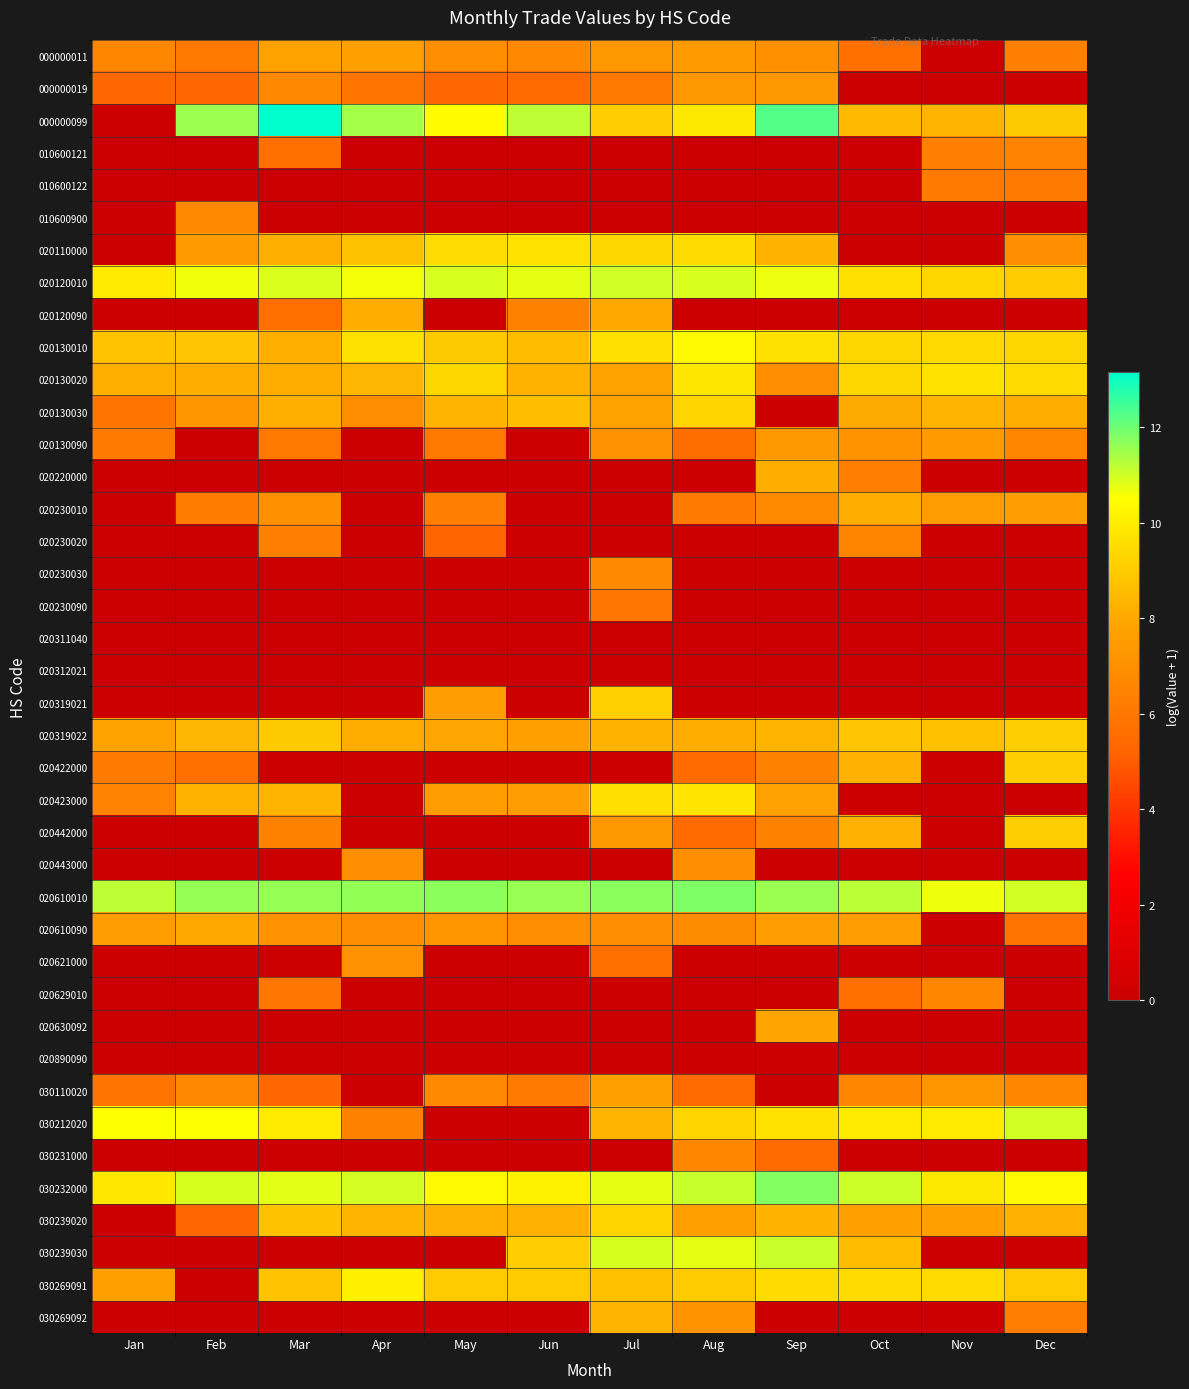

Reading left to right, what are all the values shown in this chart?

000000011: Jan=6.6	Feb=6.0	Mar=7.8	Apr=7.6	May=6.9	Jun=6.7	Jul=7.3	Aug=7.5	Sep=7.0	Oct=5.7	Nov=0.0	Dec=6.3
000000019: Jan=5.4	Feb=5.4	Mar=6.7	Apr=5.9	May=5.4	Jun=5.4	Jul=6.0	Aug=7.4	Sep=7.3	Oct=0.0	Nov=0.0	Dec=0.0
000000099: Jan=0.0	Feb=11.5	Mar=13.1	Apr=11.4	May=10.4	Jun=11.2	Jul=9.0	Aug=9.8	Sep=12.3	Oct=8.5	Nov=8.3	Dec=8.9
010600121: Jan=0.0	Feb=0.0	Mar=5.7	Apr=0.0	May=0.0	Jun=0.0	Jul=0.0	Aug=0.0	Sep=0.0	Oct=0.0	Nov=6.3	Dec=6.5
010600122: Jan=0.0	Feb=0.0	Mar=0.0	Apr=0.0	May=0.0	Jun=0.0	Jul=0.0	Aug=0.0	Sep=0.0	Oct=0.0	Nov=6.1	Dec=6.1
010600900: Jan=0.0	Feb=6.7	Mar=0.0	Apr=0.0	May=0.0	Jun=0.0	Jul=0.0	Aug=0.0	Sep=0.0	Oct=0.0	Nov=0.0	Dec=0.0
020110000: Jan=0.0	Feb=7.5	Mar=8.2	Apr=8.8	May=9.5	Jun=9.7	Jul=9.4	Aug=9.5	Sep=8.3	Oct=0.0	Nov=0.0	Dec=6.9
020120010: Jan=9.9	Feb=10.6	Mar=10.9	Apr=10.6	May=10.9	Jun=10.8	Jul=11.0	Aug=10.9	Sep=10.7	Oct=9.6	Nov=9.3	Dec=9.0
020120090: Jan=0.0	Feb=0.0	Mar=5.6	Apr=8.1	May=0.0	Jun=6.4	Jul=8.0	Aug=0.0	Sep=0.0	Oct=0.0	Nov=0.0	Dec=0.0
020130010: Jan=8.8	Feb=8.8	Mar=8.2	Apr=9.6	May=8.9	Jun=8.6	Jul=9.6	Aug=10.3	Sep=9.6	Oct=9.3	Nov=9.4	Dec=9.3
020130020: Jan=8.2	Feb=8.1	Mar=8.1	Apr=8.4	May=9.4	Jun=8.3	Jul=7.8	Aug=9.8	Sep=7.0	Oct=9.3	Nov=9.7	Dec=9.4
020130030: Jan=5.9	Feb=7.2	Mar=8.2	Apr=6.9	May=8.3	Jun=8.6	Jul=7.7	Aug=9.3	Sep=0.0	Oct=8.0	Nov=8.3	Dec=8.1
020130090: Jan=6.1	Feb=0.0	Mar=6.0	Apr=0.0	May=6.0	Jun=0.0	Jul=7.1	Aug=5.6	Sep=7.3	Oct=7.1	Nov=7.4	Dec=6.6
020220000: Jan=0.0	Feb=0.0	Mar=0.0	Apr=0.0	May=0.0	Jun=0.0	Jul=0.0	Aug=0.0	Sep=8.1	Oct=6.3	Nov=0.0	Dec=0.0
020230010: Jan=0.0	Feb=6.2	Mar=7.0	Apr=0.0	May=6.4	Jun=0.0	Jul=0.0	Aug=6.1	Sep=6.8	Oct=8.1	Nov=7.5	Dec=7.6
020230020: Jan=0.0	Feb=0.0	Mar=6.3	Apr=0.0	May=5.3	Jun=0.0	Jul=0.0	Aug=0.0	Sep=0.0	Oct=6.5	Nov=0.0	Dec=0.0
020230030: Jan=0.0	Feb=0.0	Mar=0.0	Apr=0.0	May=0.0	Jun=0.0	Jul=6.7	Aug=0.0	Sep=0.0	Oct=0.0	Nov=0.0	Dec=0.0
020230090: Jan=0.0	Feb=0.0	Mar=0.0	Apr=0.0	May=0.0	Jun=0.0	Jul=5.9	Aug=0.0	Sep=0.0	Oct=0.0	Nov=0.0	Dec=0.0
020311040: Jan=0.0	Feb=0.0	Mar=0.0	Apr=0.0	May=0.0	Jun=0.0	Jul=0.0	Aug=0.0	Sep=0.0	Oct=0.0	Nov=0.0	Dec=0.0
020312021: Jan=0.0	Feb=0.0	Mar=0.0	Apr=0.0	May=0.0	Jun=0.0	Jul=0.0	Aug=0.0	Sep=0.0	Oct=0.0	Nov=0.0	Dec=0.0
020319021: Jan=0.0	Feb=0.0	Mar=0.0	Apr=0.0	May=7.6	Jun=0.0	Jul=9.1	Aug=0.0	Sep=0.0	Oct=0.0	Nov=0.0	Dec=0.0
020319022: Jan=7.7	Feb=8.4	Mar=8.9	Apr=8.1	May=7.9	Jun=7.6	Jul=8.2	Aug=8.1	Sep=8.3	Oct=8.8	Nov=8.7	Dec=9.1
020422000: Jan=6.1	Feb=5.6	Mar=0.0	Apr=0.0	May=0.0	Jun=0.0	Jul=0.0	Aug=5.5	Sep=6.4	Oct=8.2	Nov=0.0	Dec=9.1
020423000: Jan=6.5	Feb=8.3	Mar=8.3	Apr=0.0	May=7.5	Jun=7.5	Jul=9.6	Aug=9.8	Sep=7.7	Oct=0.0	Nov=0.0	Dec=0.0
020442000: Jan=0.0	Feb=0.0	Mar=6.4	Apr=0.0	May=0.0	Jun=0.0	Jul=7.3	Aug=5.5	Sep=6.4	Oct=8.2	Nov=0.0	Dec=9.1
020443000: Jan=0.0	Feb=0.0	Mar=0.0	Apr=6.9	May=0.0	Jun=0.0	Jul=0.0	Aug=6.9	Sep=0.0	Oct=0.0	Nov=0.0	Dec=0.0
020610010: Jan=11.2	Feb=11.6	Mar=11.6	Apr=11.6	May=11.7	Jun=11.6	Jul=11.7	Aug=11.8	Sep=11.5	Oct=11.2	Nov=10.7	Dec=11.0
020610090: Jan=7.5	Feb=8.0	Mar=7.1	Apr=6.9	May=7.2	Jun=6.9	Jul=6.9	Aug=6.8	Sep=7.5	Oct=7.5	Nov=0.0	Dec=5.8
020621000: Jan=0.0	Feb=0.0	Mar=0.0	Apr=7.1	May=0.0	Jun=0.0	Jul=5.7	Aug=0.0	Sep=0.0	Oct=0.0	Nov=0.0	Dec=0.0
020629010: Jan=0.0	Feb=0.0	Mar=6.0	Apr=0.0	May=0.0	Jun=0.0	Jul=0.0	Aug=0.0	Sep=0.0	Oct=5.6	Nov=6.6	Dec=0.0
020630092: Jan=0.0	Feb=0.0	Mar=0.0	Apr=0.0	May=0.0	Jun=0.0	Jul=0.0	Aug=0.0	Sep=7.9	Oct=0.0	Nov=0.0	Dec=0.0
020890090: Jan=0.0	Feb=0.0	Mar=0.0	Apr=0.0	May=0.0	Jun=0.0	Jul=0.0	Aug=0.0	Sep=0.0	Oct=0.0	Nov=0.0	Dec=0.0
030110020: Jan=5.8	Feb=6.7	Mar=5.4	Apr=0.0	May=6.7	Jun=6.1	Jul=7.6	Aug=5.5	Sep=0.0	Oct=6.6	Nov=7.2	Dec=6.6
030212020: Jan=10.5	Feb=10.5	Mar=9.9	Apr=6.4	May=0.0	Jun=0.0	Jul=8.4	Aug=9.2	Sep=9.7	Oct=9.9	Nov=9.9	Dec=11.0
030231000: Jan=0.0	Feb=0.0	Mar=0.0	Apr=0.0	May=0.0	Jun=0.0	Jul=0.0	Aug=6.6	Sep=5.5	Oct=0.0	Nov=0.0	Dec=0.0
030232000: Jan=9.8	Feb=10.9	Mar=10.8	Apr=11.0	May=10.3	Jun=10.1	Jul=10.8	Aug=11.1	Sep=11.8	Oct=11.0	Nov=9.9	Dec=10.4
030239020: Jan=0.0	Feb=5.4	Mar=8.7	Apr=8.4	May=8.2	Jun=8.2	Jul=9.3	Aug=7.6	Sep=8.3	Oct=7.6	Nov=7.6	Dec=8.2
030239030: Jan=0.0	Feb=0.0	Mar=0.0	Apr=0.0	May=0.0	Jun=9.1	Jul=10.9	Aug=10.8	Sep=11.1	Oct=8.5	Nov=0.0	Dec=0.0
030269091: Jan=7.6	Feb=0.0	Mar=8.8	Apr=10.1	May=9.0	Jun=9.0	Jul=8.7	Aug=9.0	Sep=9.5	Oct=9.4	Nov=9.4	Dec=9.0
030269092: Jan=0.0	Feb=0.0	Mar=0.0	Apr=0.0	May=0.0	Jun=0.0	Jul=8.3	Aug=7.2	Sep=0.0	Oct=0.0	Nov=0.0	Dec=6.2